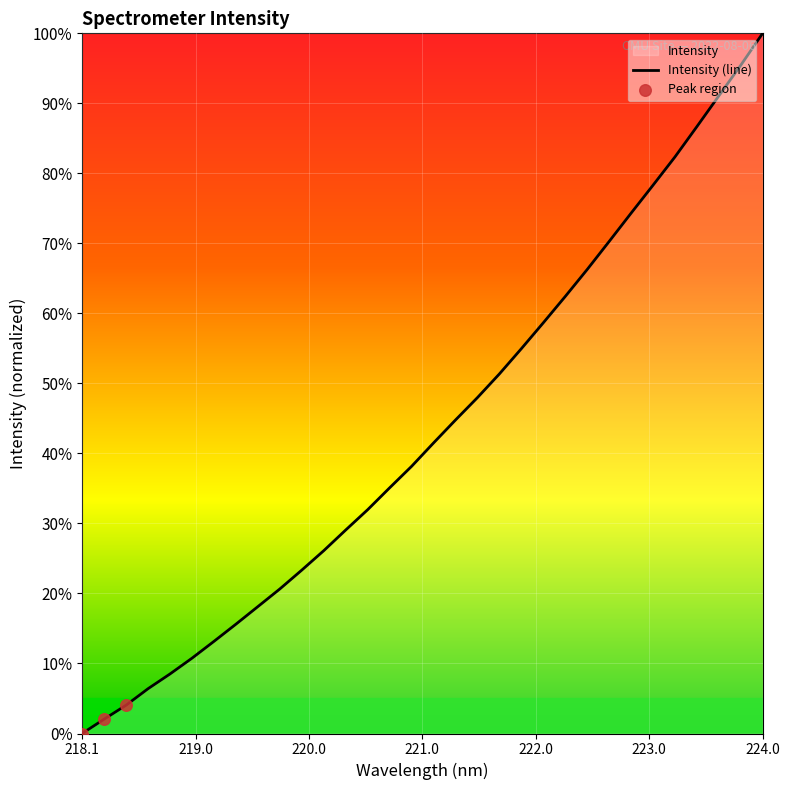

Which has a higher value, 220.5444 or 219.2067?

220.5444